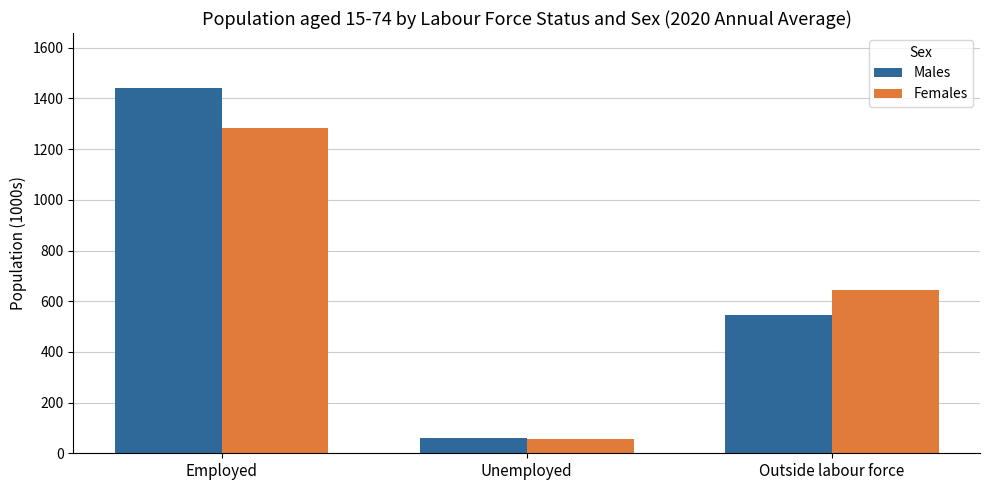

What is the label of the 1st bar from the right?

Outside labour force